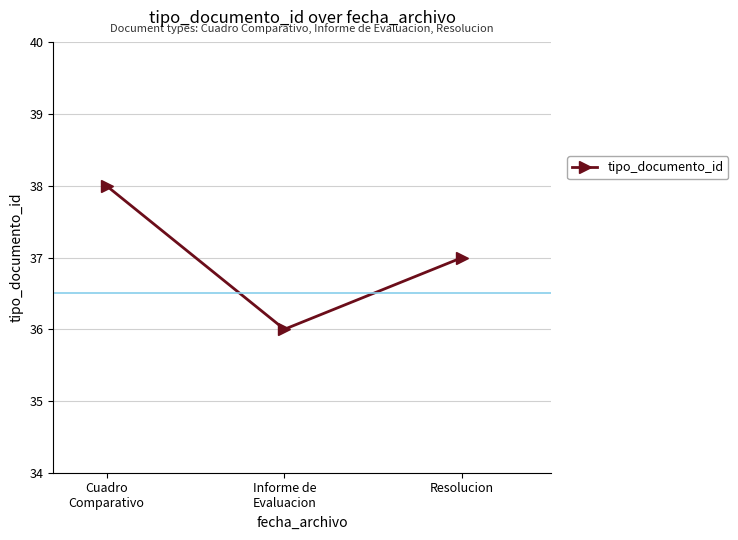

What is the label of the 3rd point from the right?

Cuadro
Comparativo